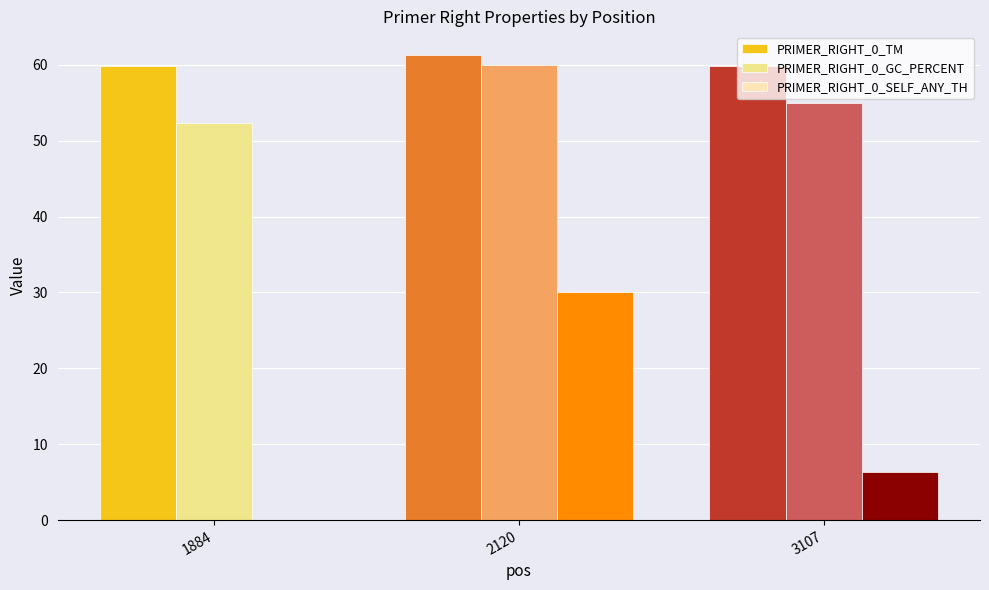

The PRIMER_RIGHT_0_TM series shows 61.4 at 2120. True or false?

True